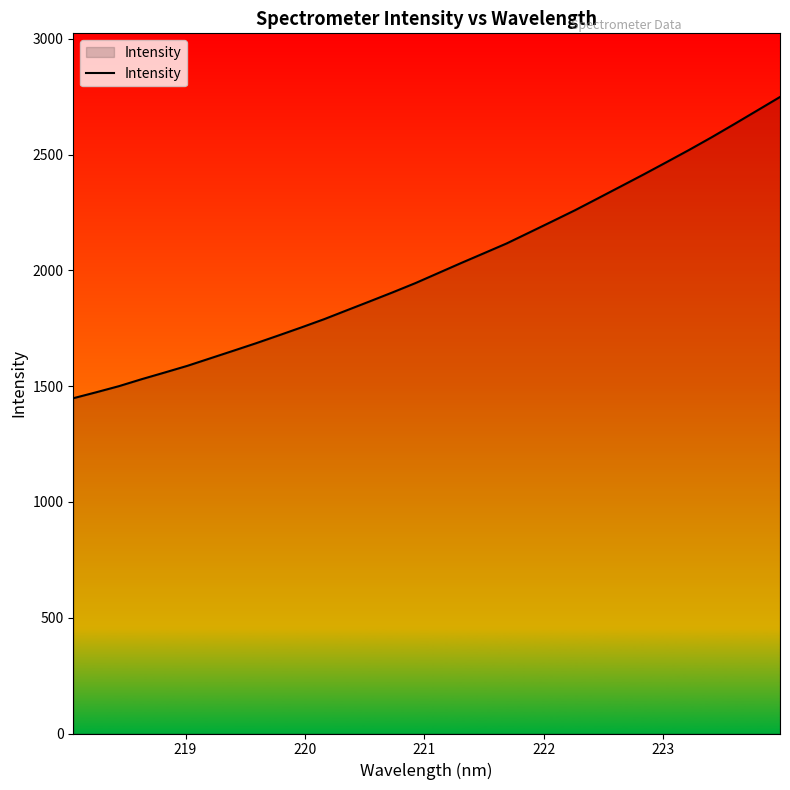

Does the chart display data point markers on the line(s)?

No